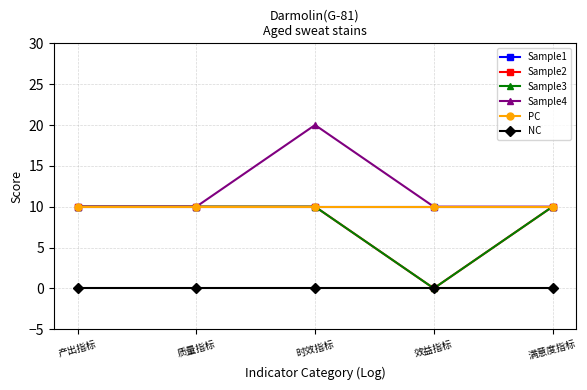

Is the value of Sample2 at 效益指标 greater than the value of Sample4 at 效益指标?

No